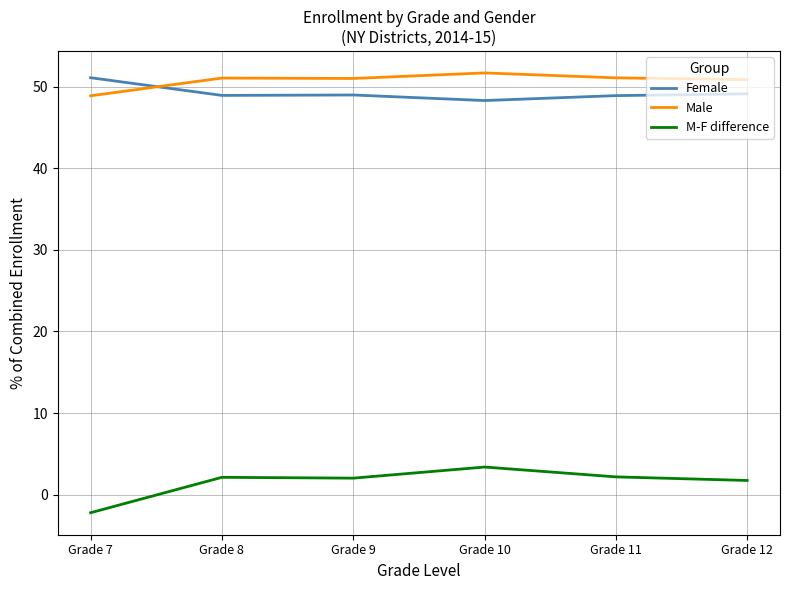

True or false: Female and M-F difference intersect in this chart.

False